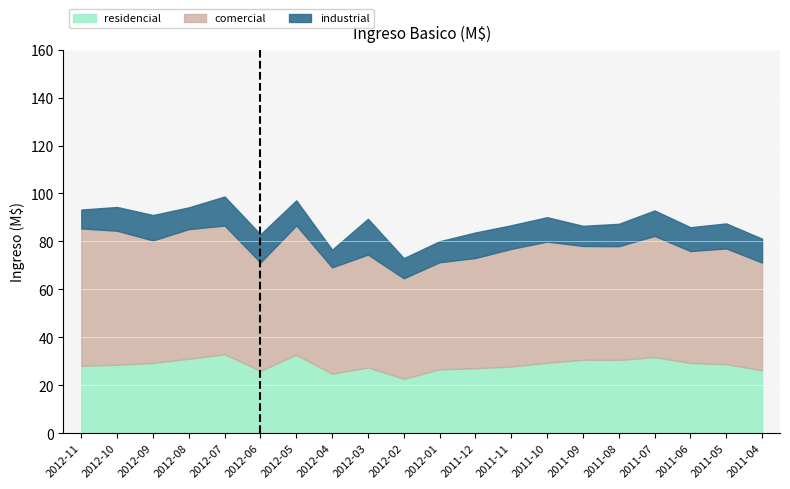

Does the chart contain any negative values?

No